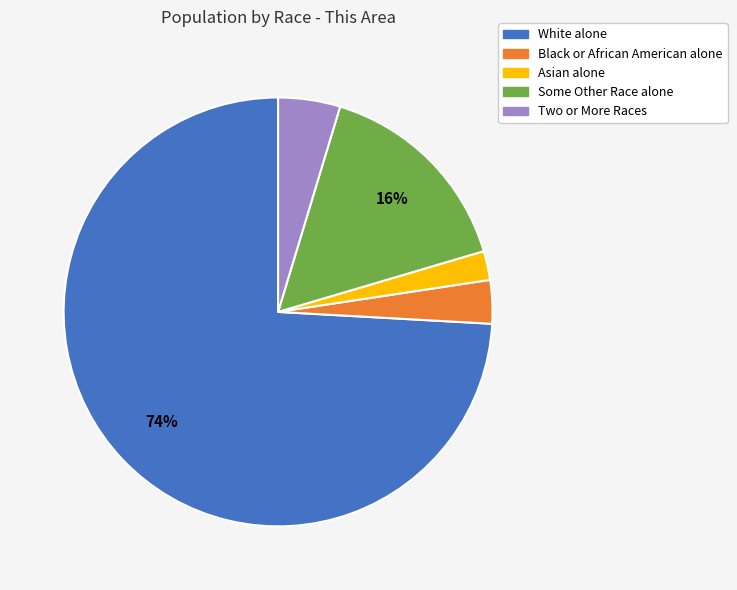

To the nearest percent, what is the combined percentage of Some Other Race alone and Black or African American alone?

19%